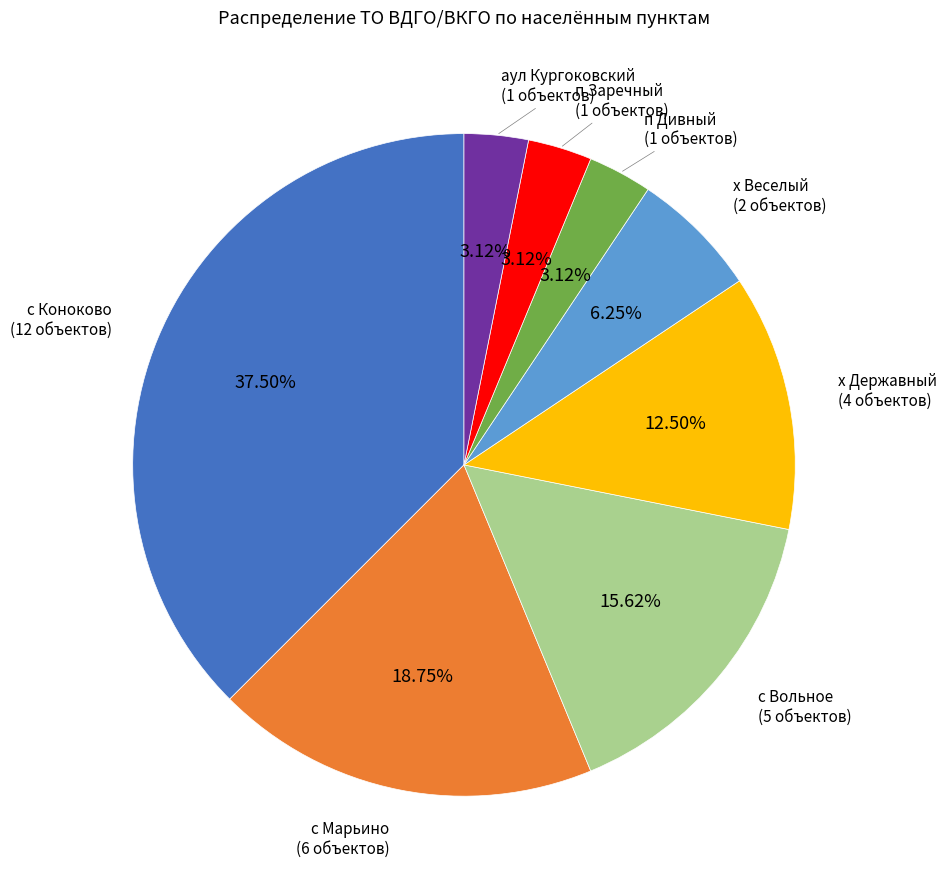

Which slice is the largest?

с Коноково